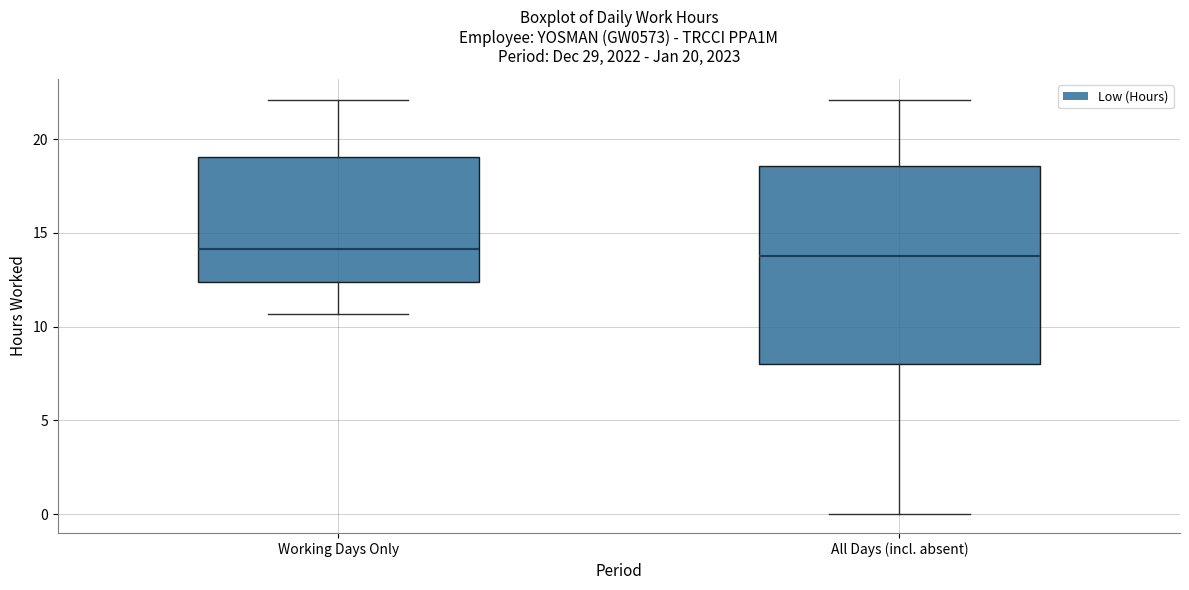

Comparing the boxes themselves (not the whiskers), which one is the tallest?

All Days (incl. absent)